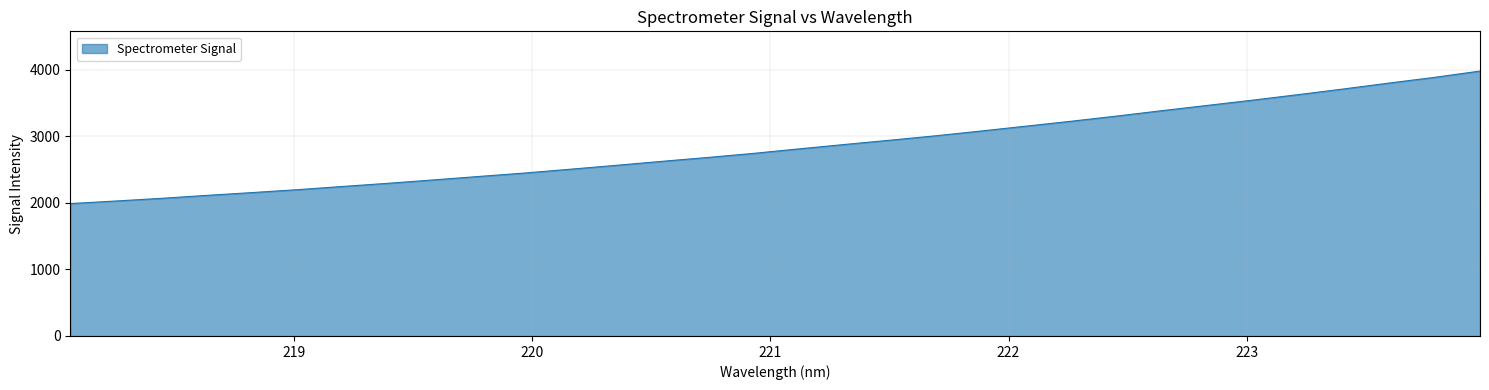

What is the maximum value shown in the chart?

3979.4